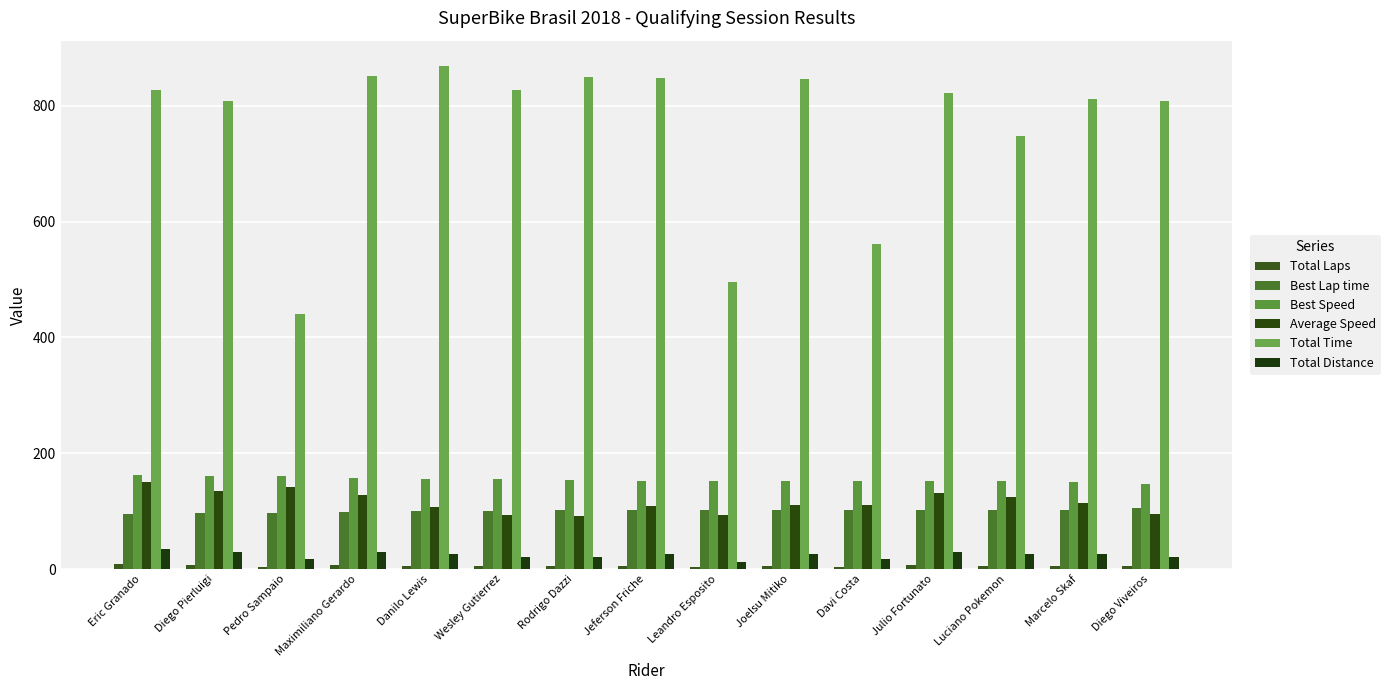

What is the label of the 8th bar from the left?

Jeferson Friche